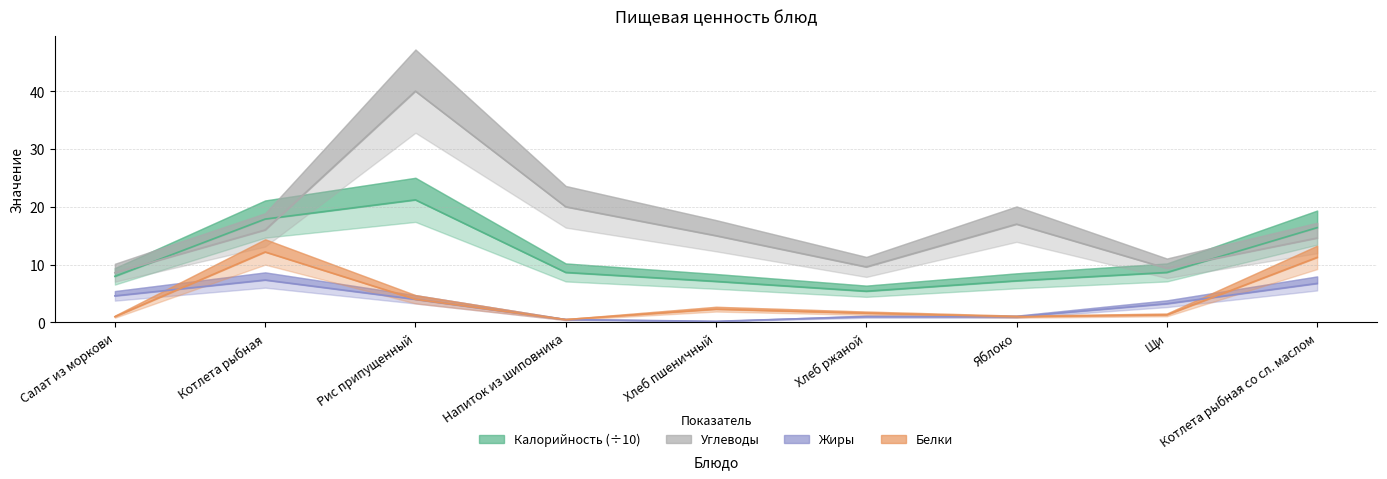

How many values in the Калорийность series are below 8?

4